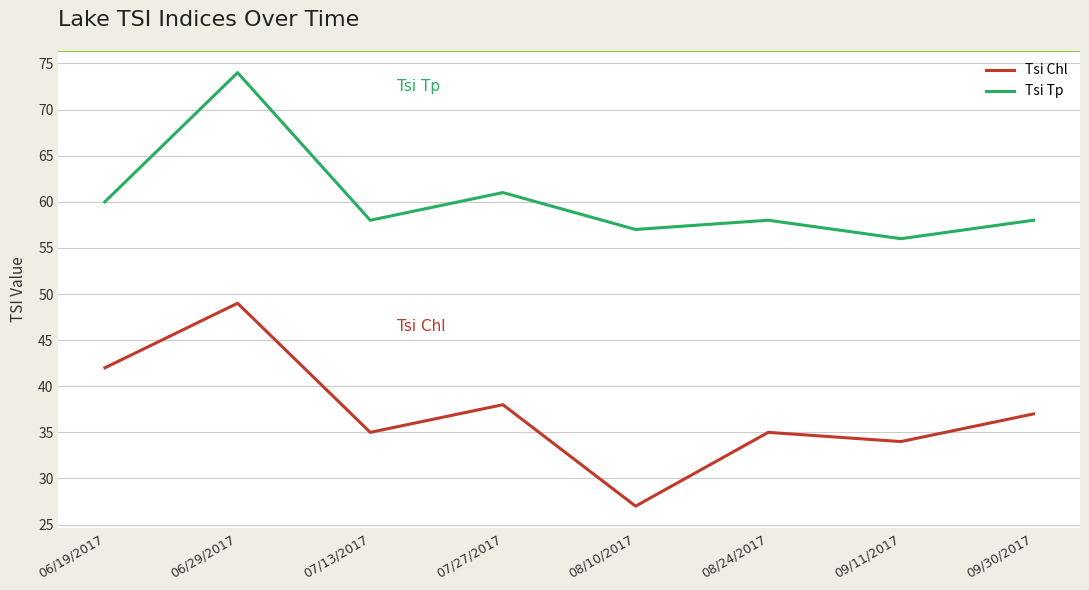

Reading right to left, transcribe all the data shown in this chart.

Tsi Chl: 09/30/2017=37	09/11/2017=34	08/24/2017=35	08/10/2017=27	07/27/2017=38	07/13/2017=35	06/29/2017=49	06/19/2017=42
Tsi Tp: 09/30/2017=58	09/11/2017=56	08/24/2017=58	08/10/2017=57	07/27/2017=61	07/13/2017=58	06/29/2017=74	06/19/2017=60